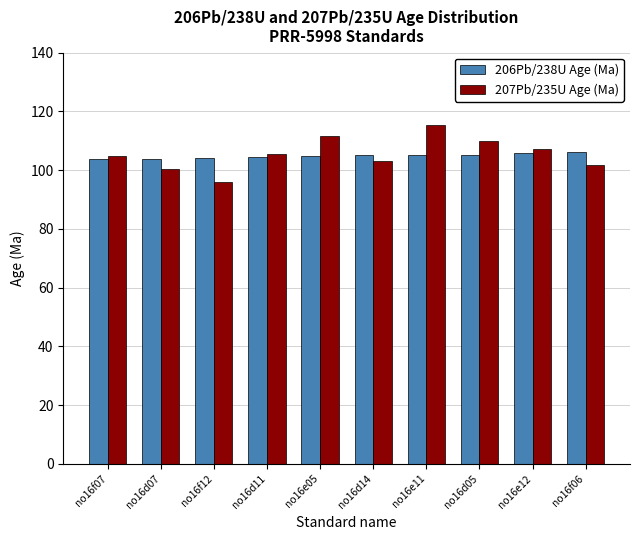

What is the minimum value for 207Pb/235U Age (Ma)?

95.9